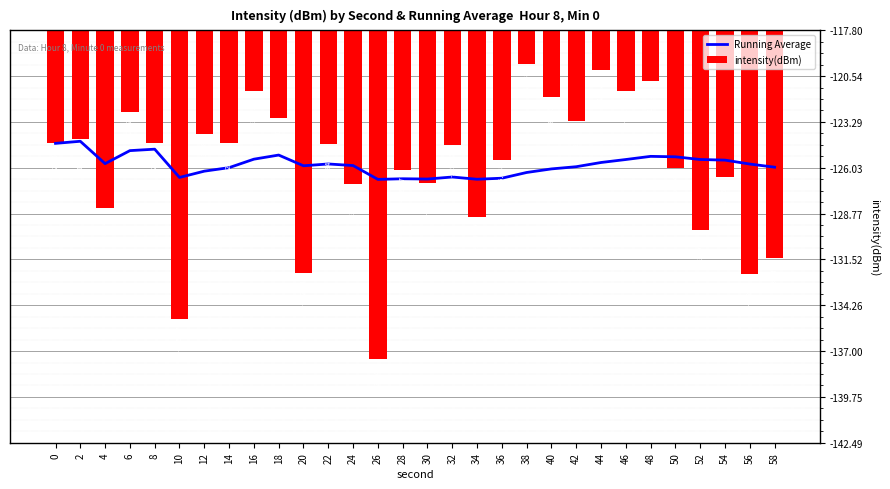

What are all the series names shown in the legend?

Running Average, intensity(dBm)